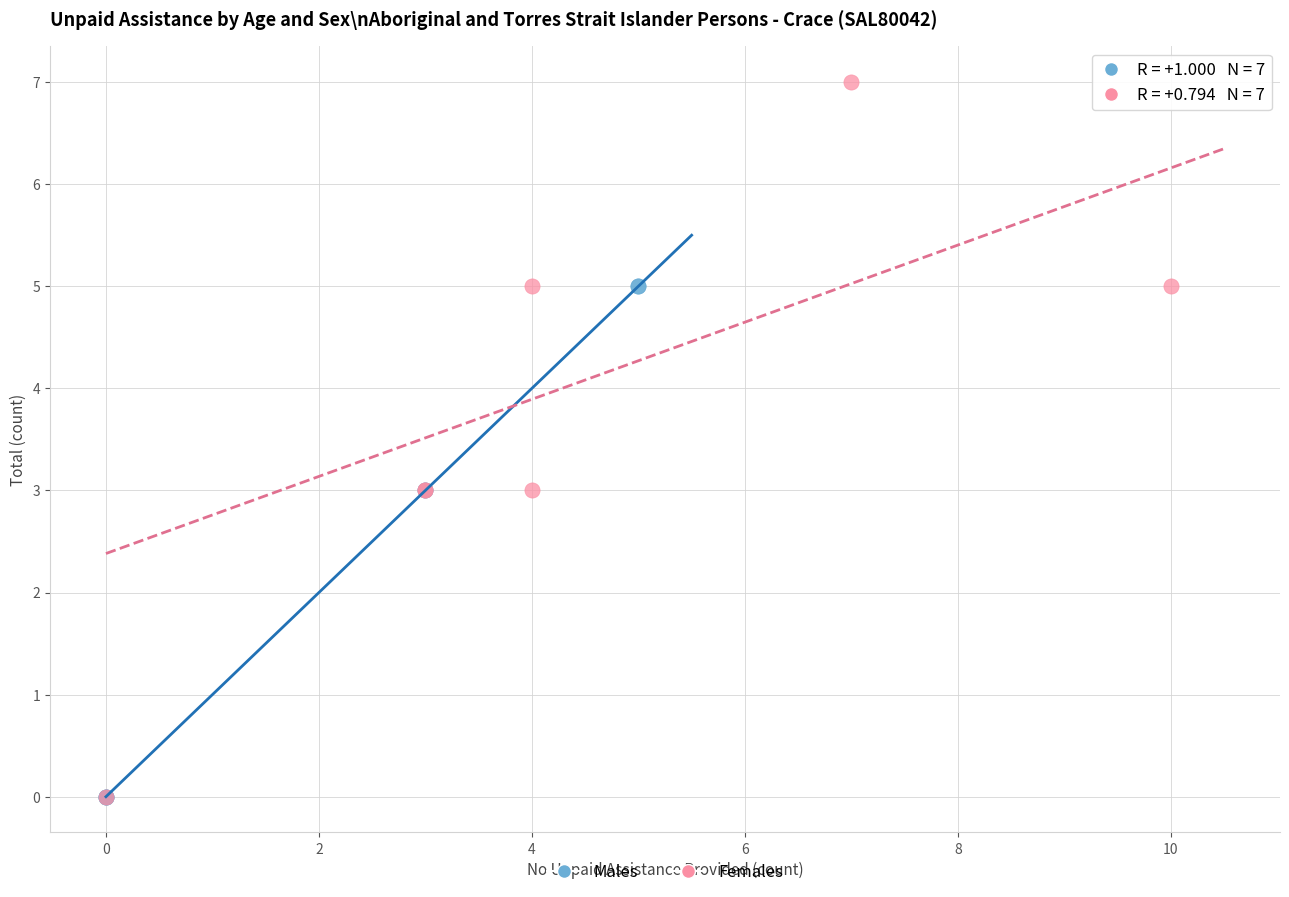

What are all the series names shown in the legend?

Males, Females